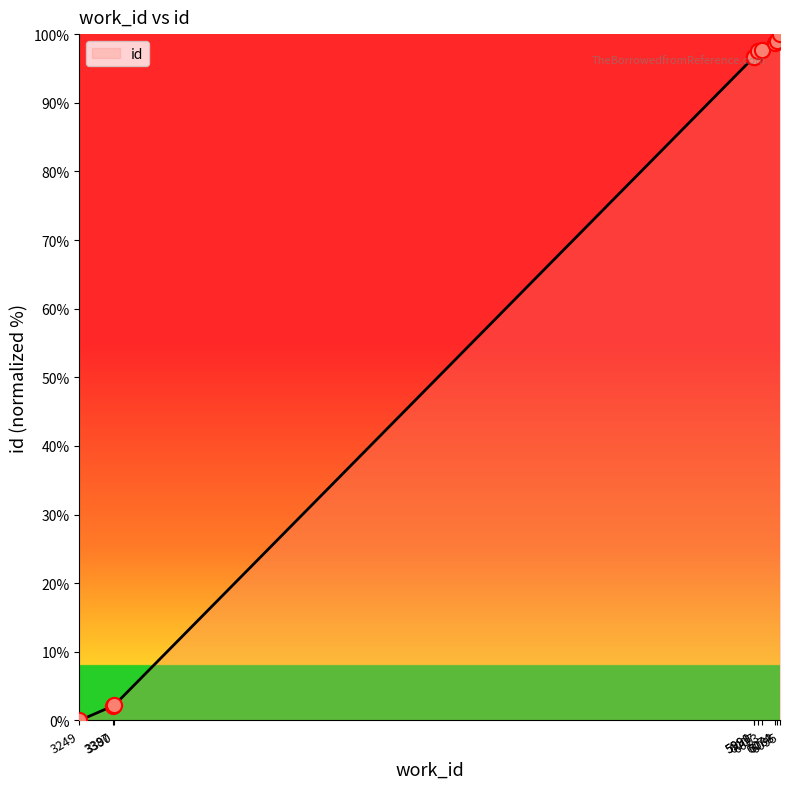

What is the ratio of the value at 6074 to the value at 6007?

1.0